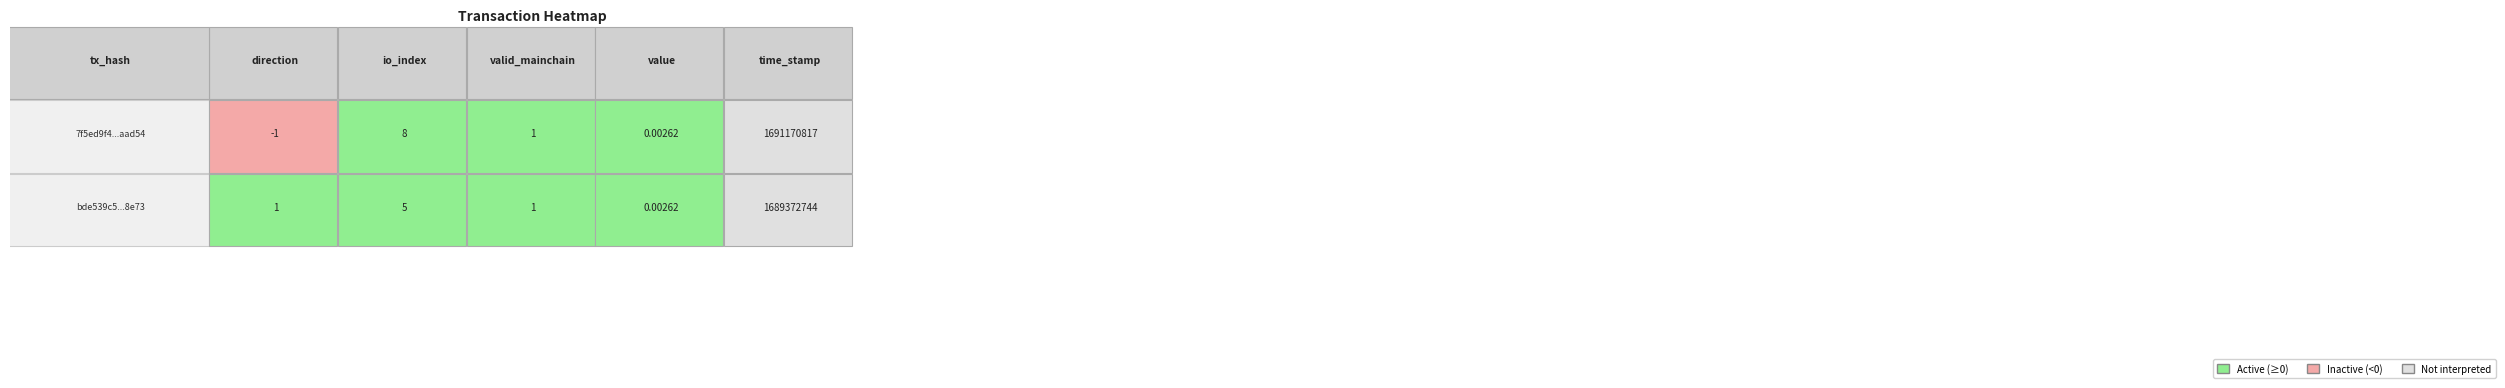

What is the average value of the bde539c51c337e83991915efc2baac690b08e73 series?

337874550.2